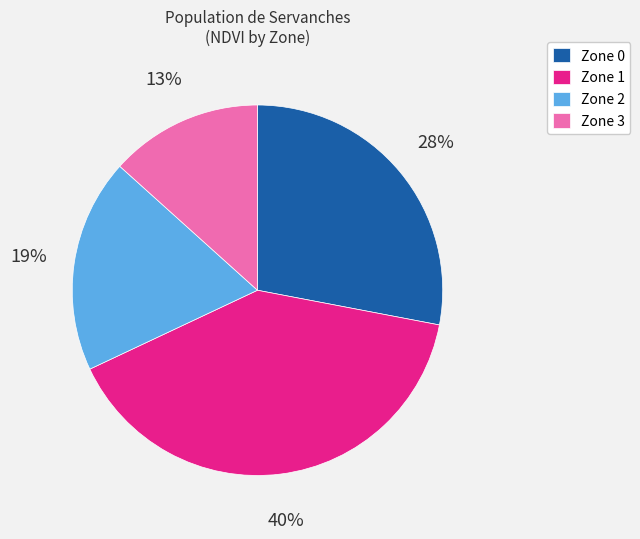

Which category has the biggest portion of the pie?

Zone 1